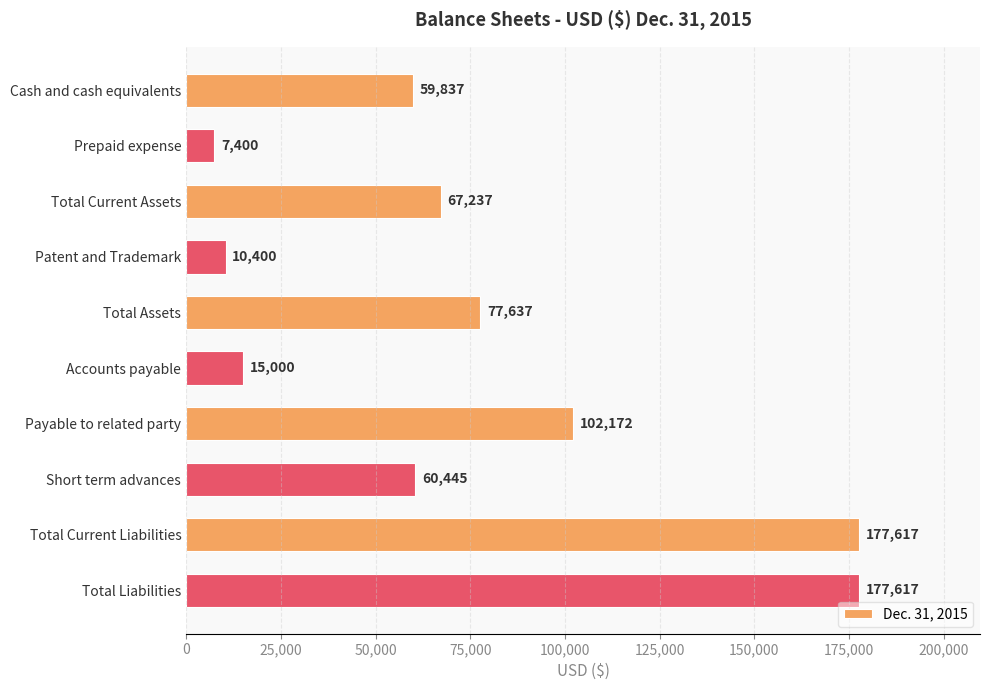

Count the number of categories in the chart.

10